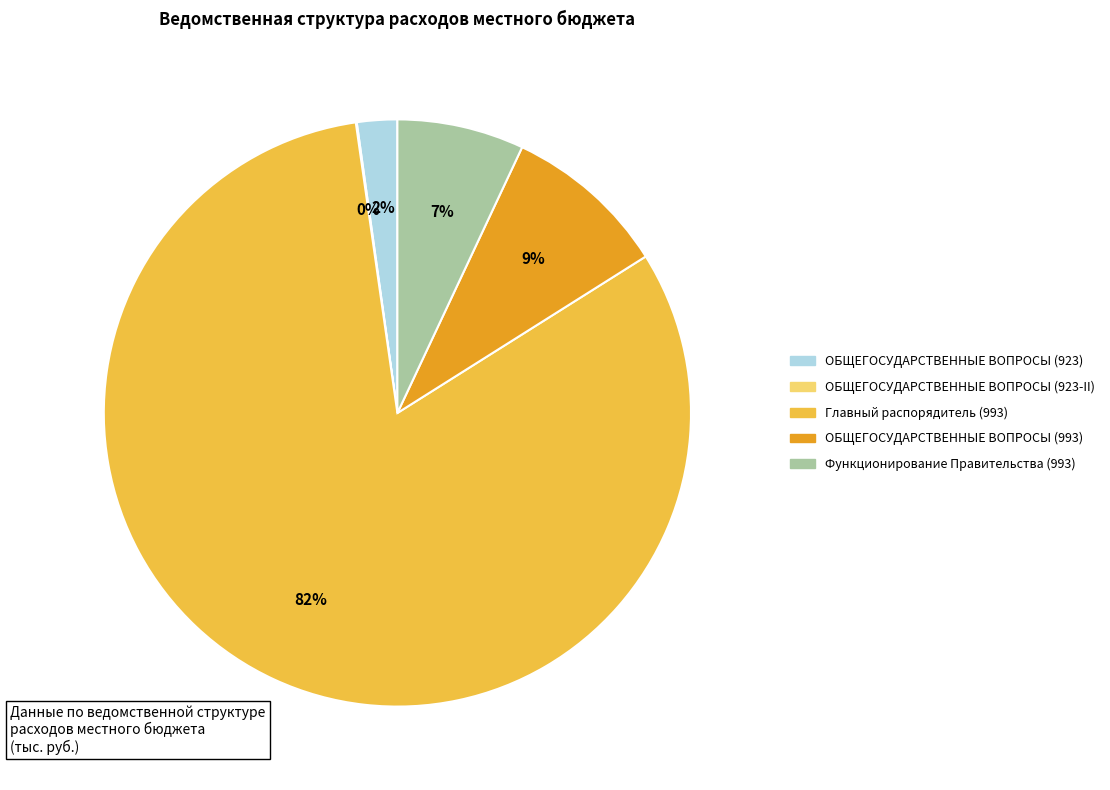

To the nearest percent, what is the average slice percentage?

20%